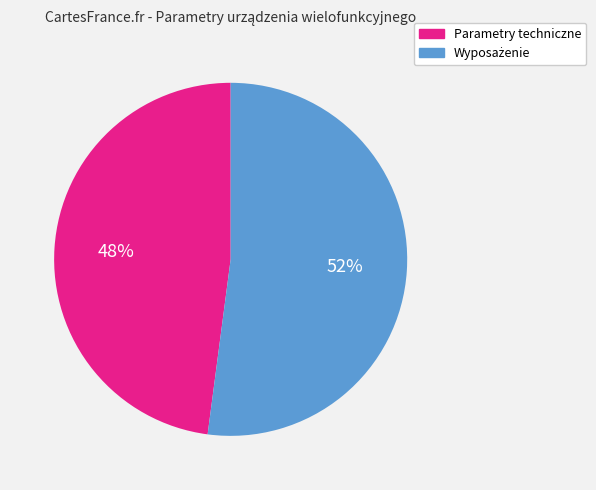

Which category has the smallest portion of the pie?

Parametry techniczne